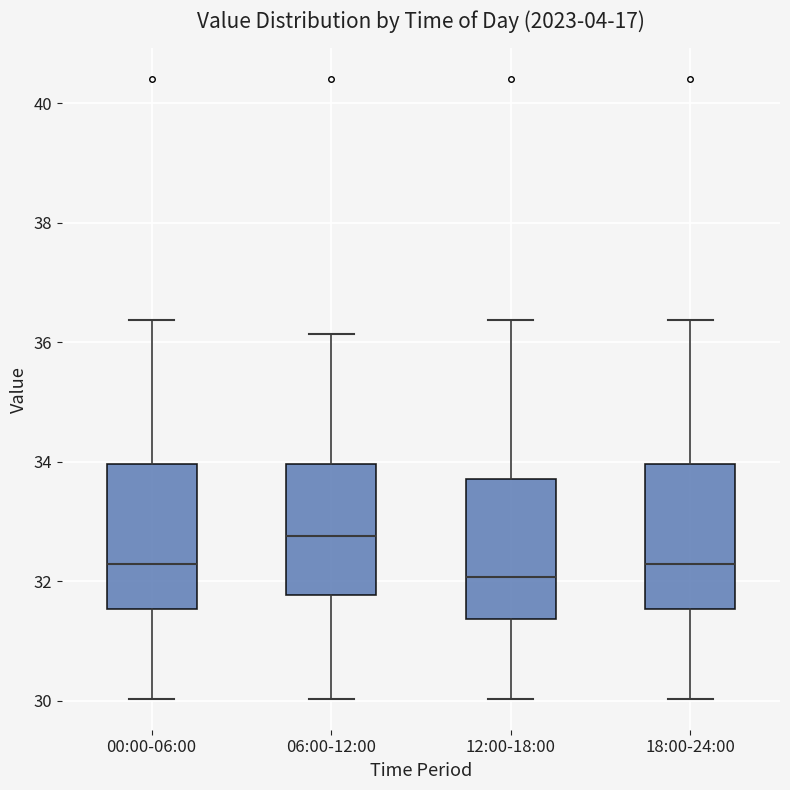

Reading left to right, transcribe this box plot: for each box, give where its median line is, the range the box spans, and where its two whiskers end, as read against the y-axis. The values are not printed on the chart, so give them approximately, as read against the axis.

00:00-06:00: median 32.2, box 31.6 to 34.0, whiskers 30.0 to 36.4
06:00-12:00: median 32.8, box 31.8 to 34.0, whiskers 30.0 to 36.2
12:00-18:00: median 32.0, box 31.4 to 33.8, whiskers 30.0 to 36.4
18:00-24:00: median 32.2, box 31.6 to 34.0, whiskers 30.0 to 36.4